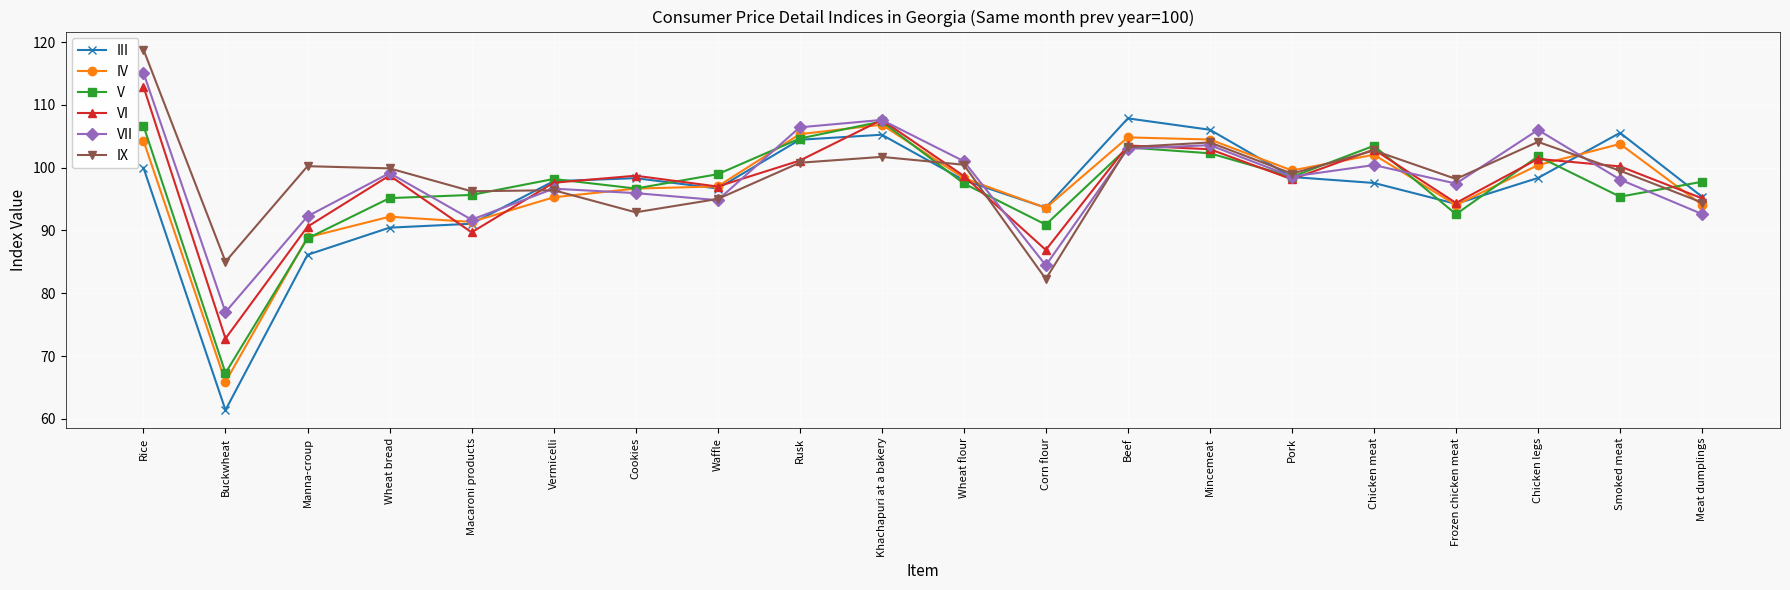

At which label does VII first exceed 98?

Rice